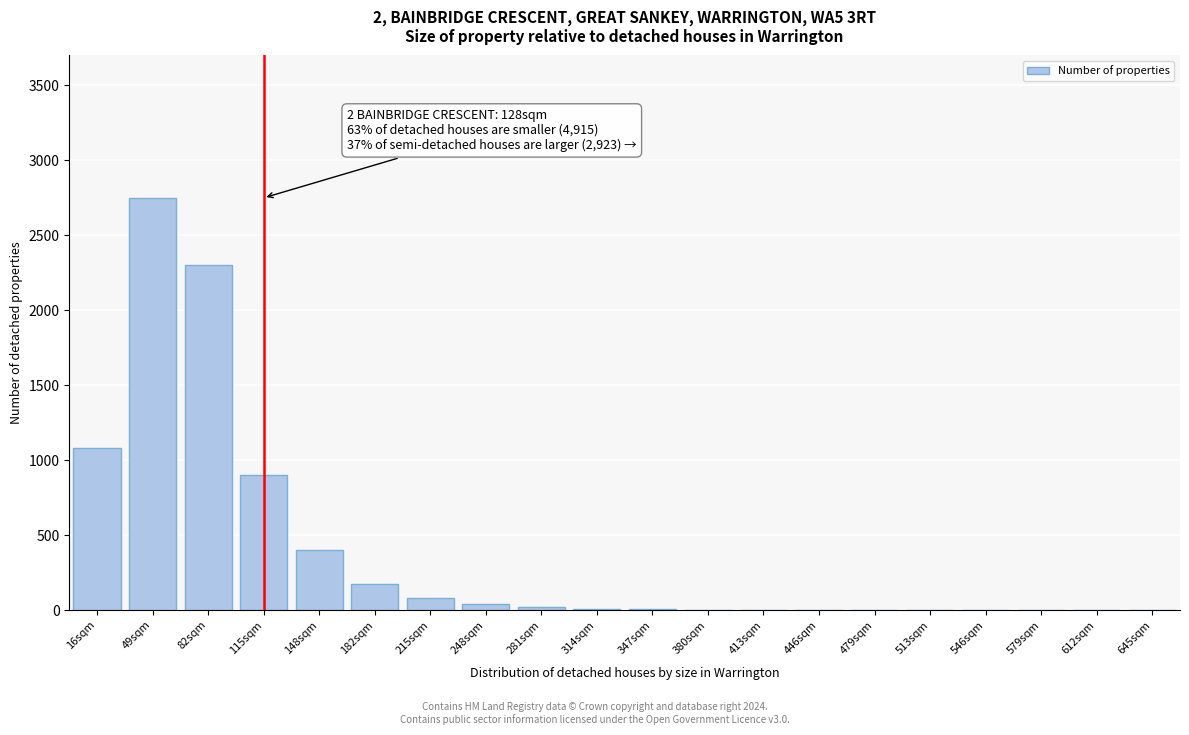

True or false: the data shows 0 at 645sqm.

True